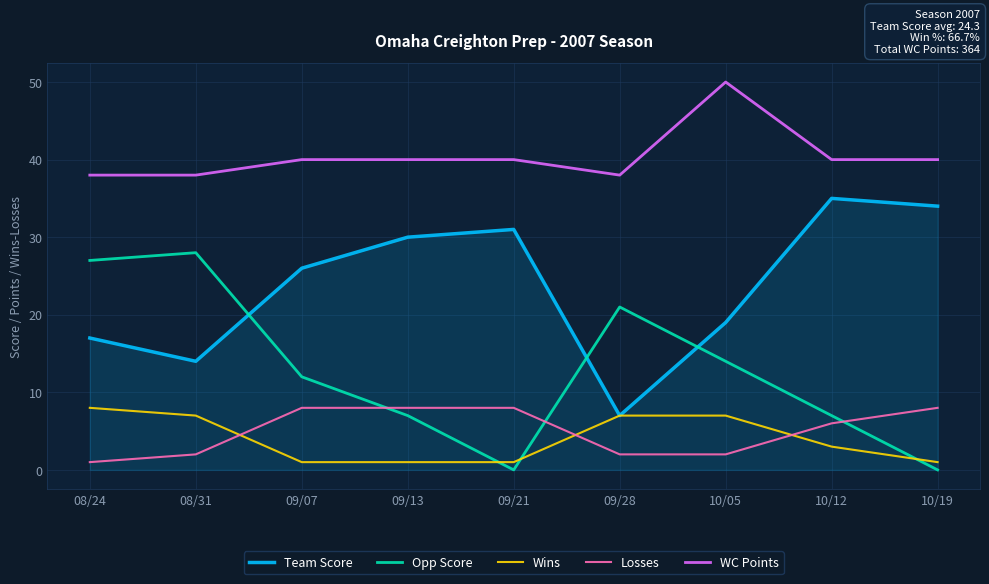

The Team Score series shows 30 at 09/13. True or false?

True